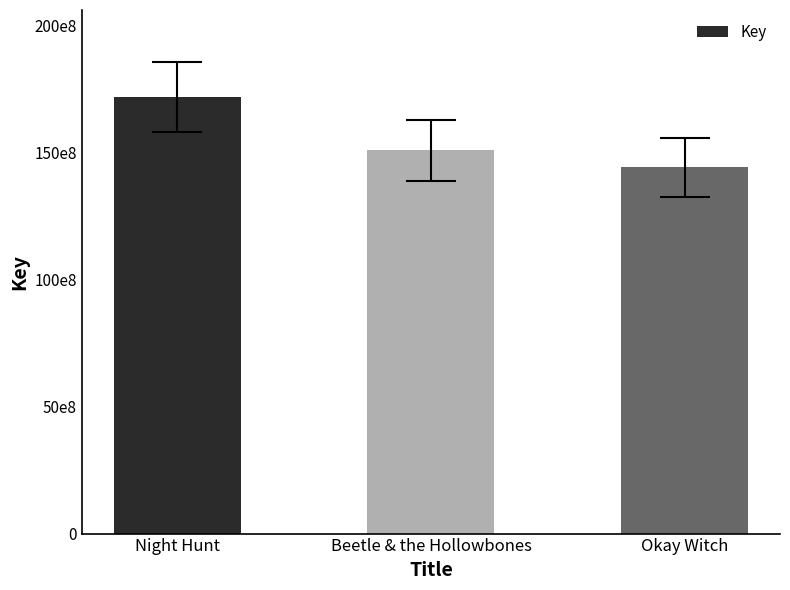

Are the bars horizontal?

No